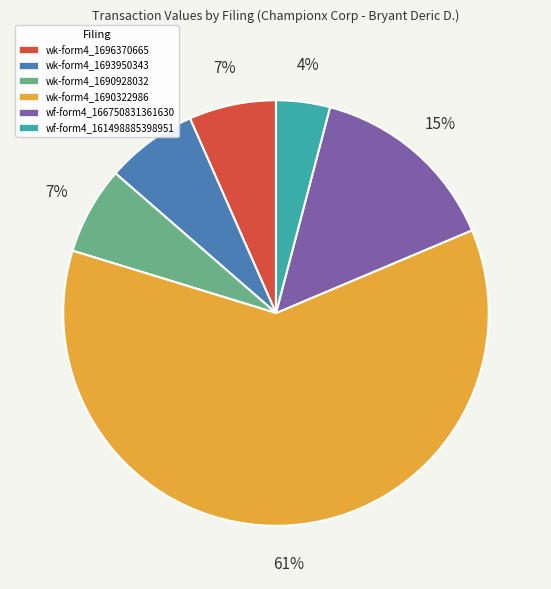

What is the smallest slice in the pie chart?

wf-form4_161498885398951